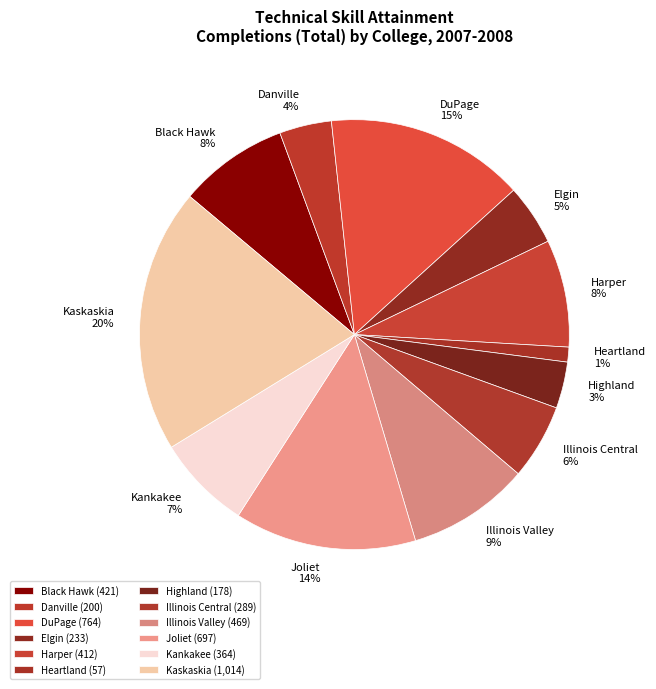

To the nearest percent, what is the difference between the largest and smallest slice percentages?

19%